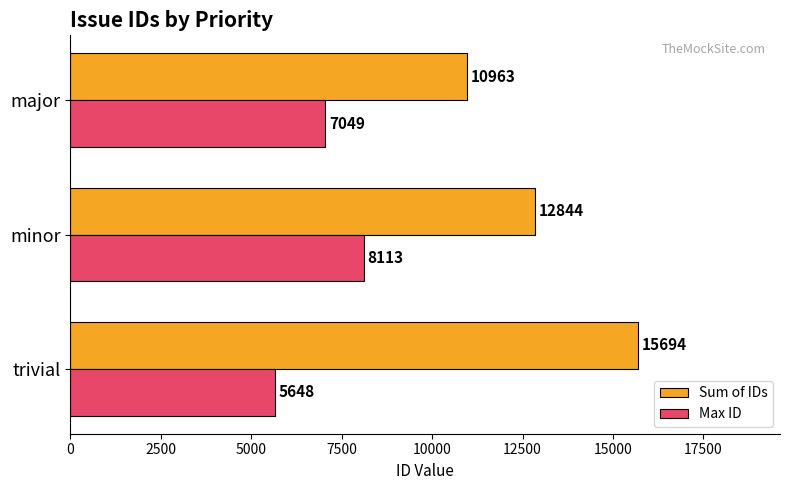

The value of Sum of IDs at major is 10963. True or false?

True